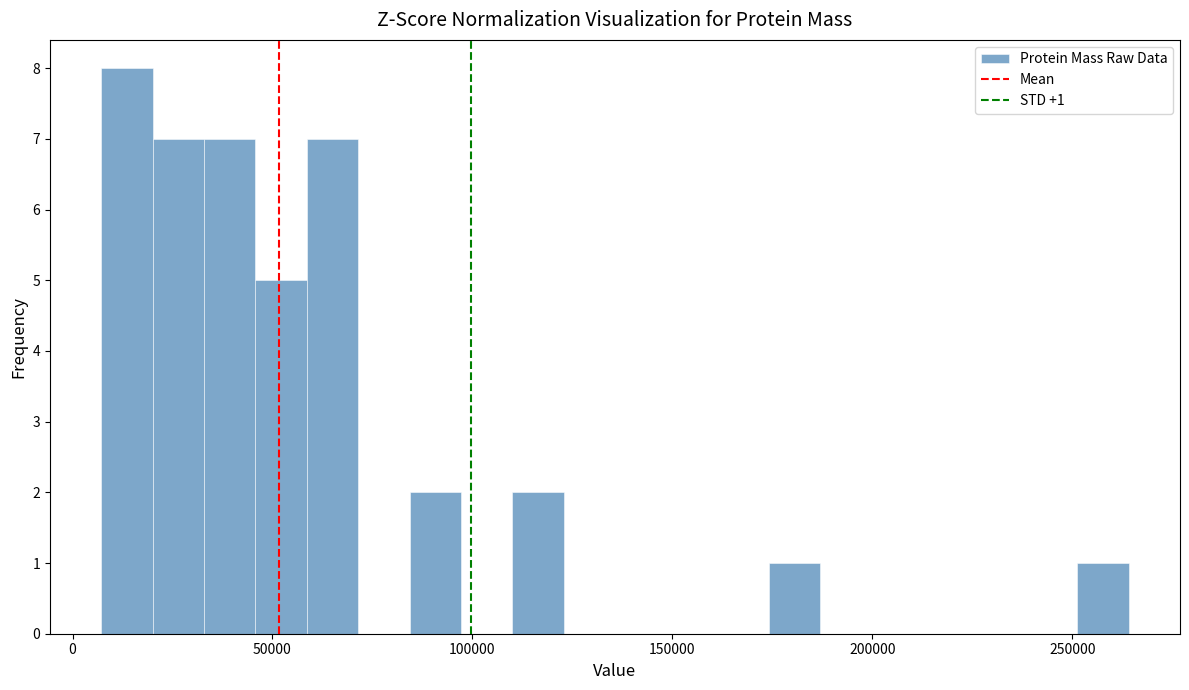

Around what value on the x-axis is the tallest bar? Give the approximate position of its centre, as read against the axis.

15000